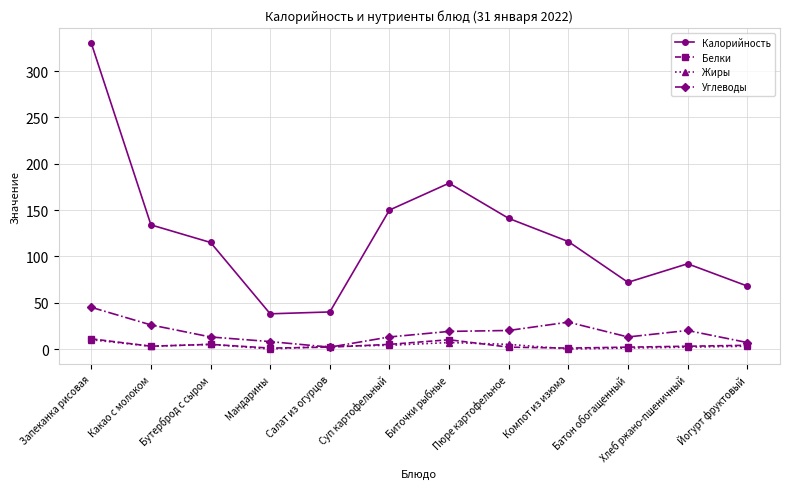

What is the difference between the Калорийность values at Компот из изюма and Биточки рыбные?

63